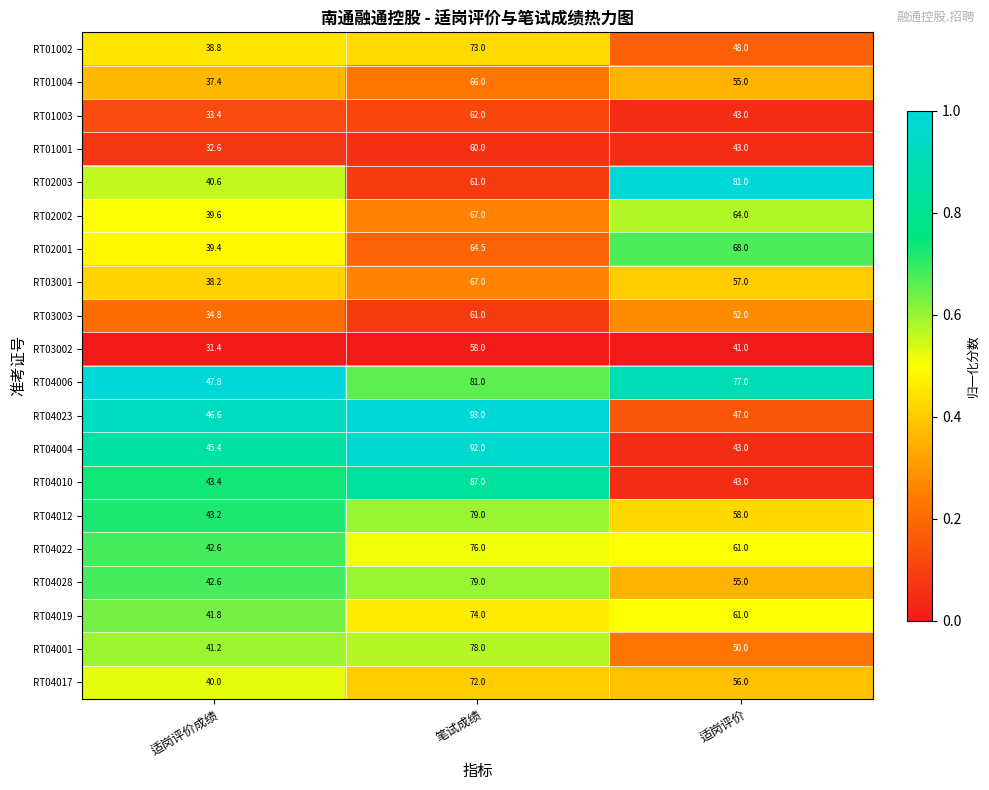

Count the number of data series in this chart.

20